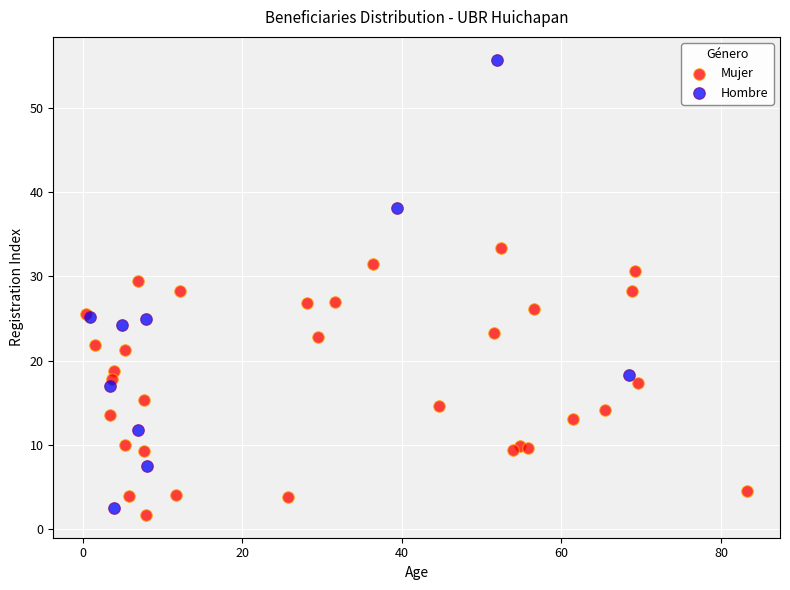

Which series has the largest Y range (max minus min)?

Hombre